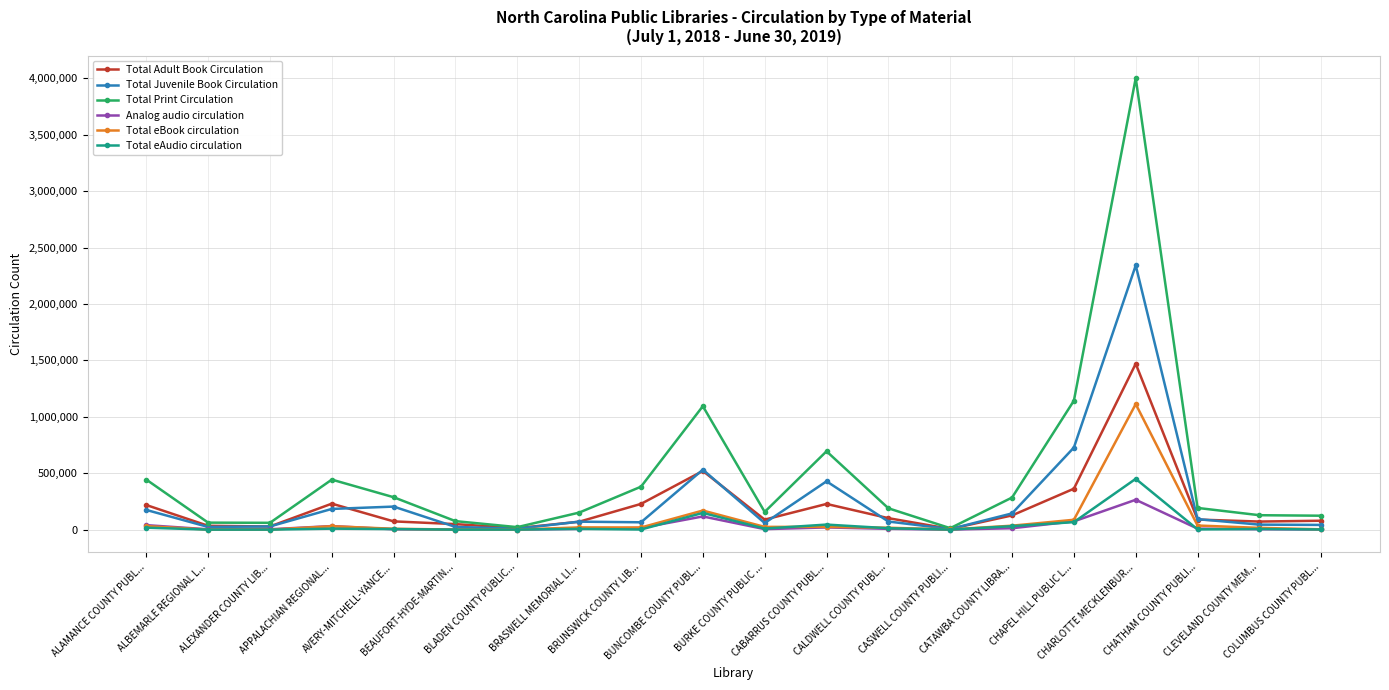

What is the label of the 4th point from the left?

APPALACHIAN REGIONAL...